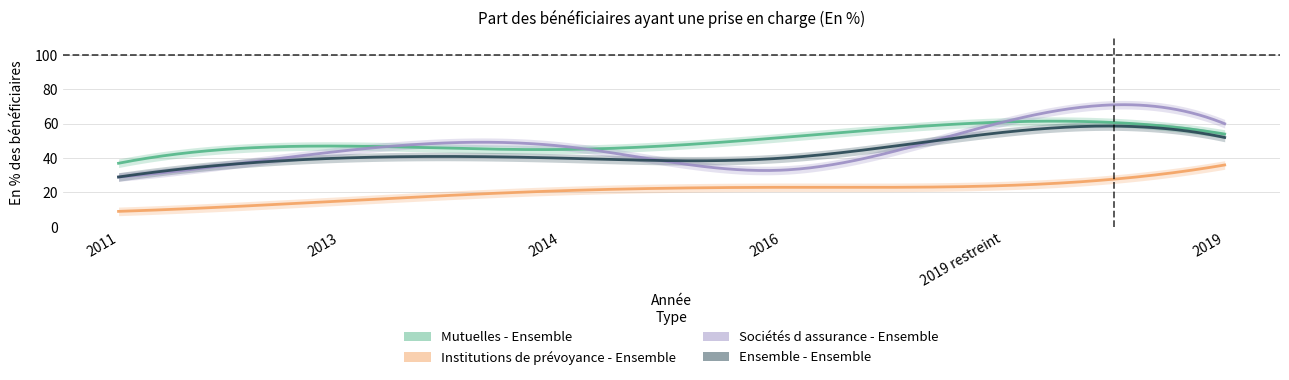

Reading left to right, extract all data points from this chart.

Mutuelles - Ensemble: 2011=37	2013=47	2014=45	2016=52	2019 restreint=61	2019=54
Institutions de prévoyance - Ensemble: 2011=9	2013=15	2014=21	2016=23	2019 restreint=24	2019=36
Sociétés d assurance - Ensemble: 2011=29	2013=44	2014=47	2016=33	2019 restreint=61	2019=60
Ensemble - Ensemble: 2011=29	2013=40	2014=40	2016=40	2019 restreint=55	2019=52